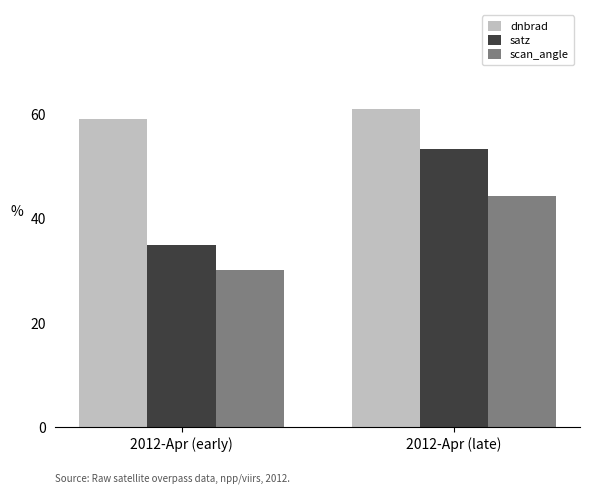

What is the sum of the dnbrad values at 2012-Apr (late) and 2012-Apr (early)?

120.0